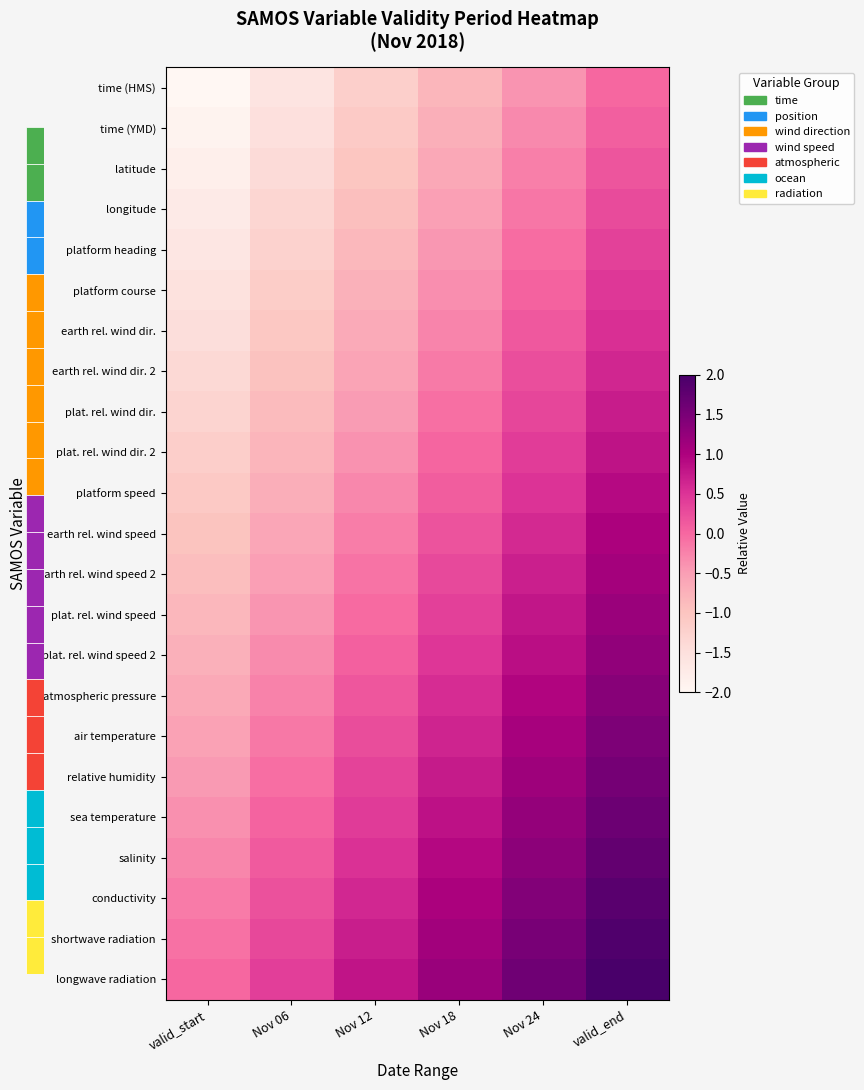

How many series are shown in this chart?

23